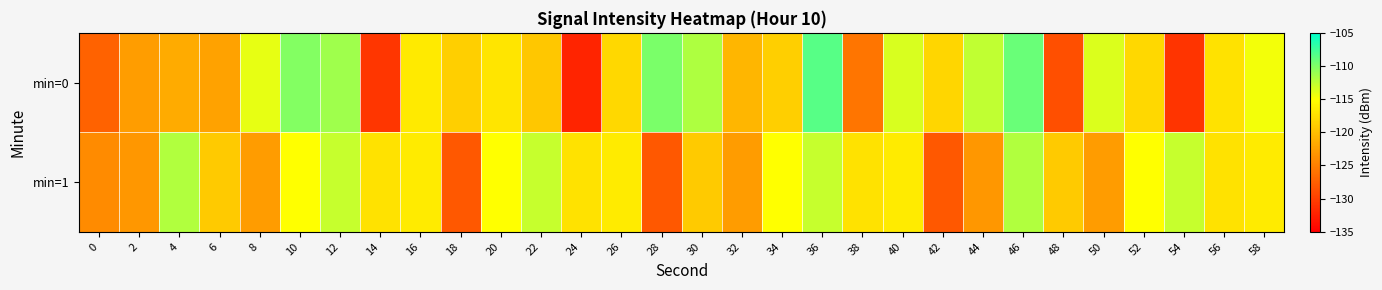

Reading right to left, transcribe all the data shown in this chart.

min=0: 58=-114.6	56=-117.2	54=-130.8	52=-118.1	50=-113.6	48=-128.8	46=-109.1	44=-112.6	42=-118.2	40=-113.5	38=-125.8	36=-108.5	34=-118.7	32=-120.6	30=-111.8	28=-109.9	26=-118.1	24=-132.2	22=-119.3	20=-117.1	18=-118.8	16=-116.7	14=-130.7	12=-111.2	10=-110.3	8=-114.0	6=-122.3	4=-121.6	2=-122.7	0=-127.2
min=1: 58=-116.5	56=-117.2	54=-112.7	52=-115.0	50=-122.7	48=-119.1	46=-112.0	44=-123.1	42=-128.1	40=-116.5	38=-117.2	36=-112.7	34=-115.0	32=-122.7	30=-119.1	28=-128.1	26=-116.5	24=-117.2	22=-112.7	20=-115.0	18=-128.1	16=-116.5	14=-117.2	12=-112.7	10=-115.0	8=-122.7	6=-119.1	4=-112.0	2=-123.1	0=-124.0